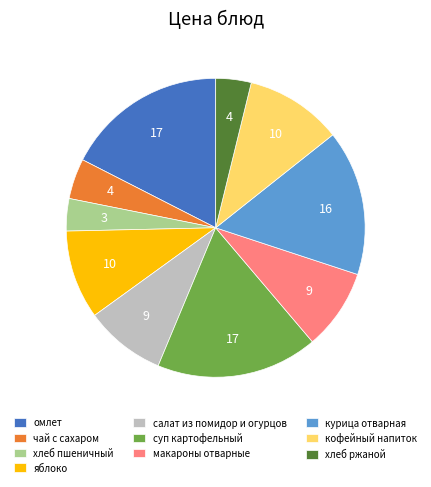

Is it true that хлеб пшеничный is 3% of the pie?

True